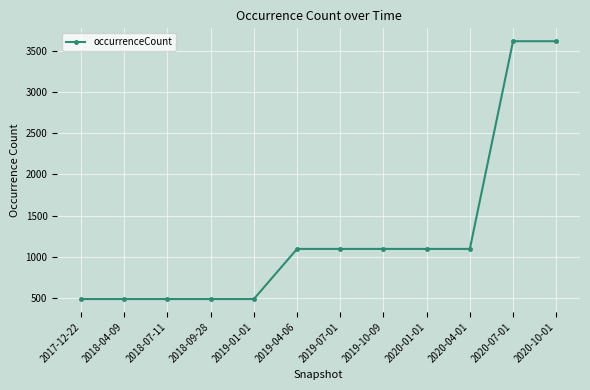

How many lines are shown in the chart?

1